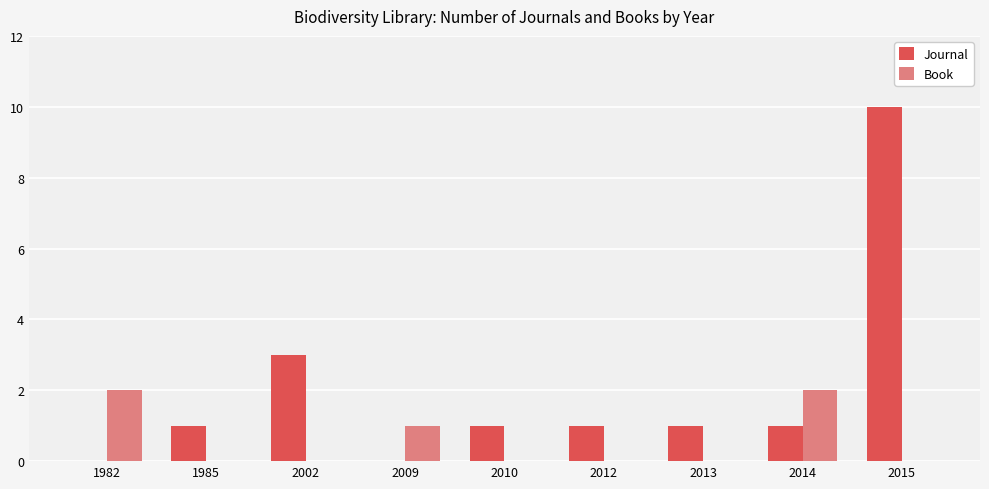

Reading left to right, what are all the values shown in this chart?

Journal: 0	1	3	0	1	1	1	1	10
Book: 2	0	0	1	0	0	0	2	0